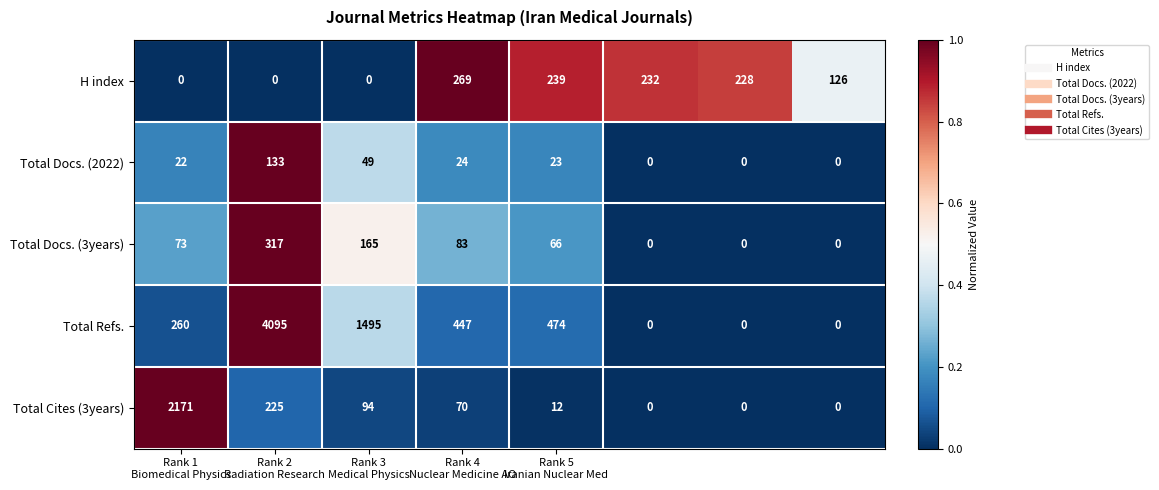

Which series has the widest spread of values?

Total Refs.